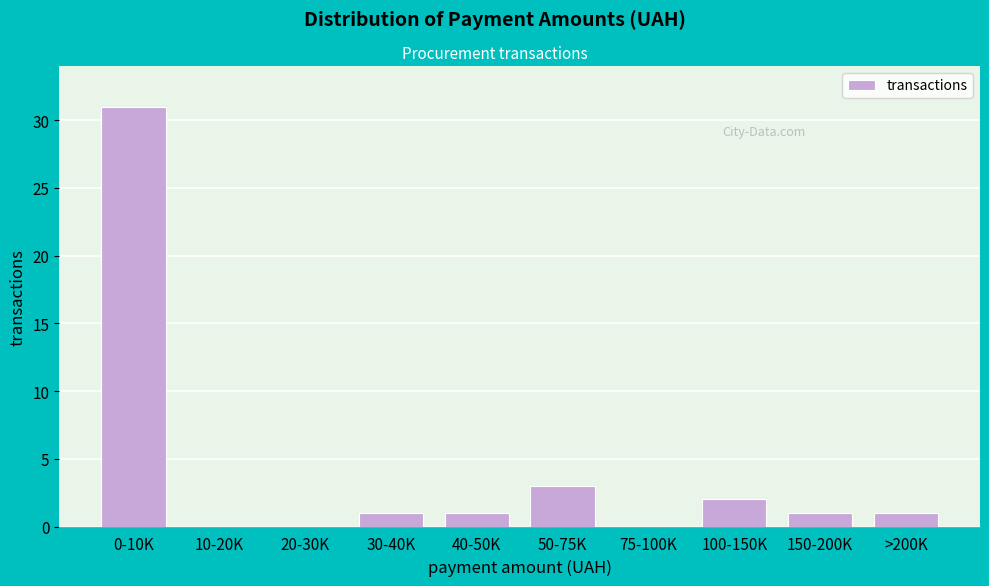

Reading right to left, what are all the values shown in this chart?

>200K=1	150-200K=1	100-150K=2	75-100K=0	50-75K=3	40-50K=1	30-40K=1	20-30K=0	10-20K=0	0-10K=31